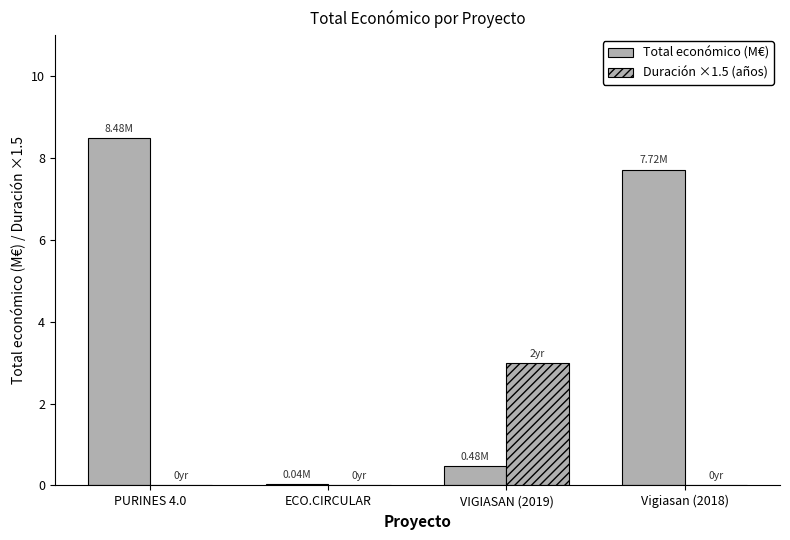

Rank the categories by Total económico (M€) value from highest to lowest.

PURINES 4.0, Vigiasan (2018), VIGIASAN (2019), ECO.CIRCULAR